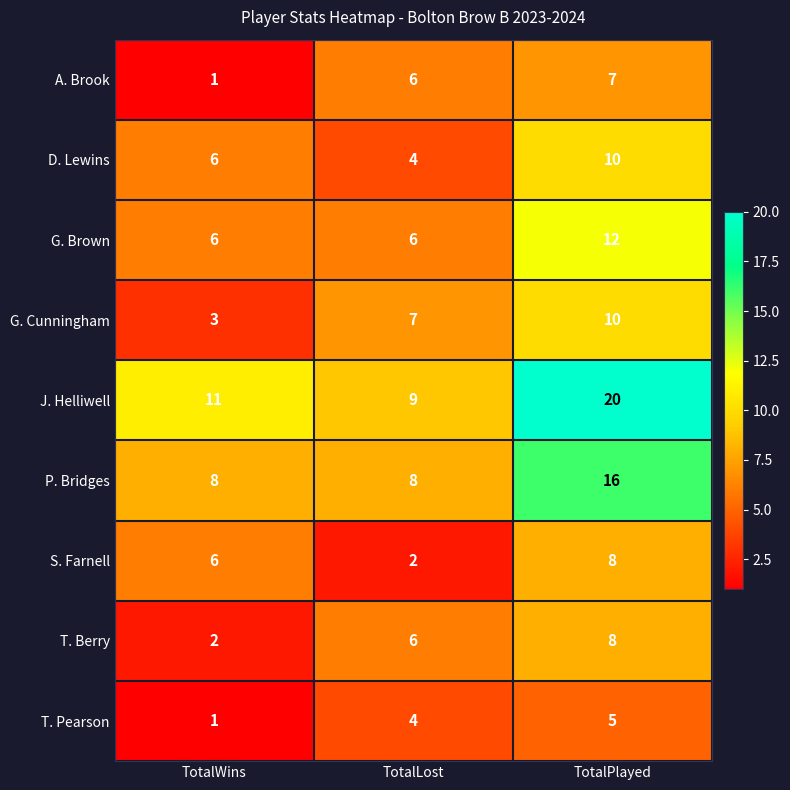

What is the total value across all series at TotalPlayed?

96